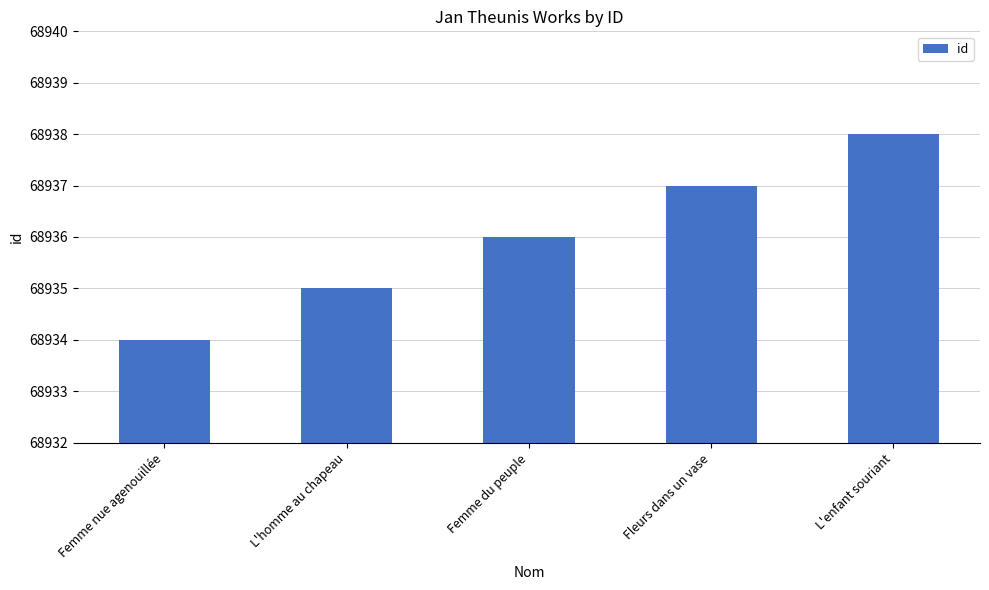

What is the change in value from L'homme au chapeau to L'enfant souriant?

+3